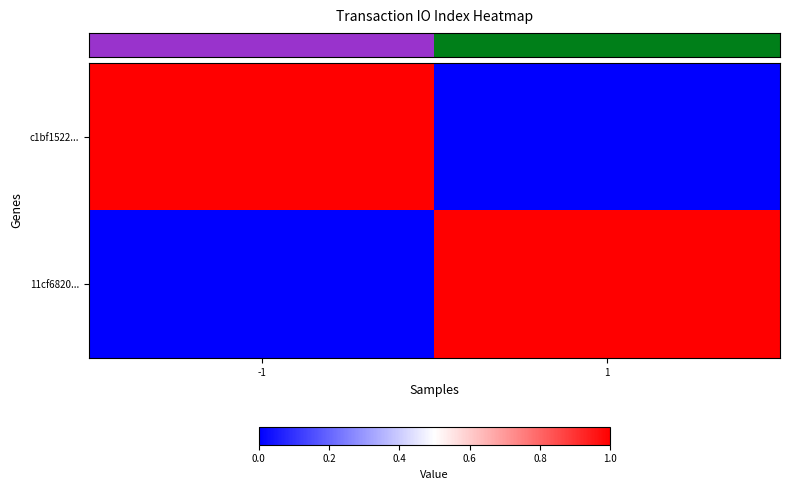

At how many categories does at least one series exceed 0?

2